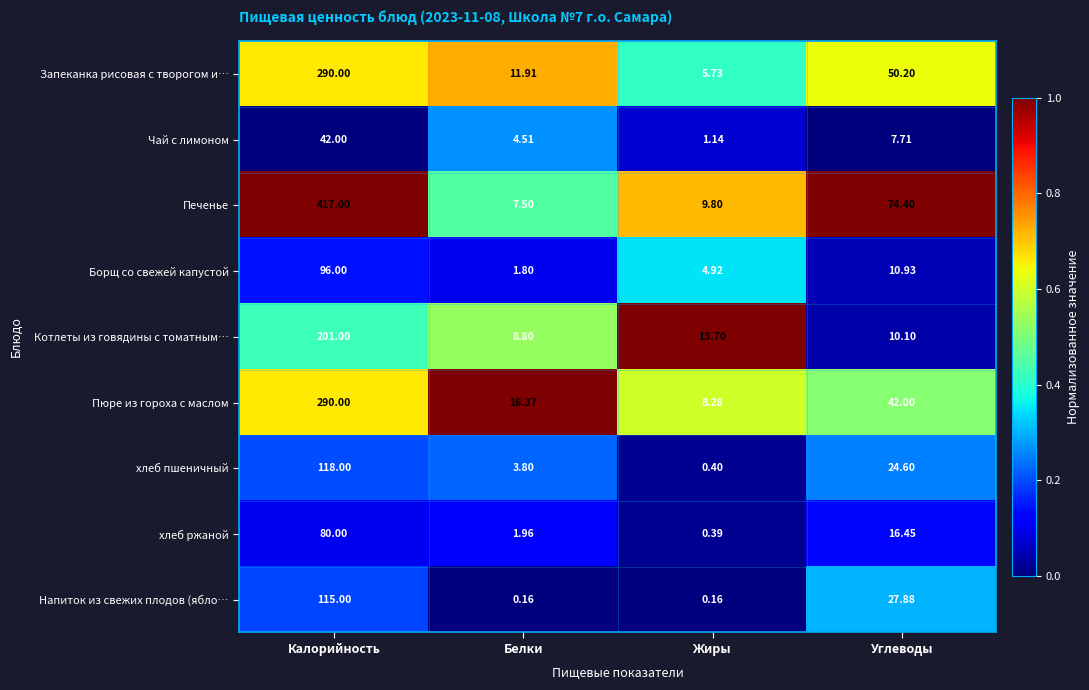

At which label does Печенье first exceed 74?

Калорийность